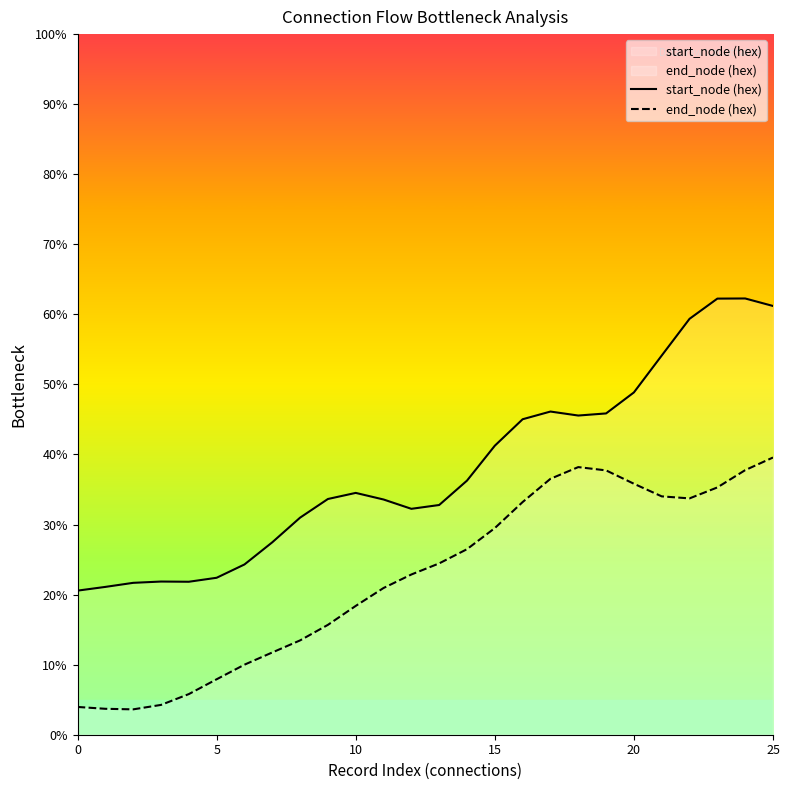

At which category does the chart reach its peak across all series?

24